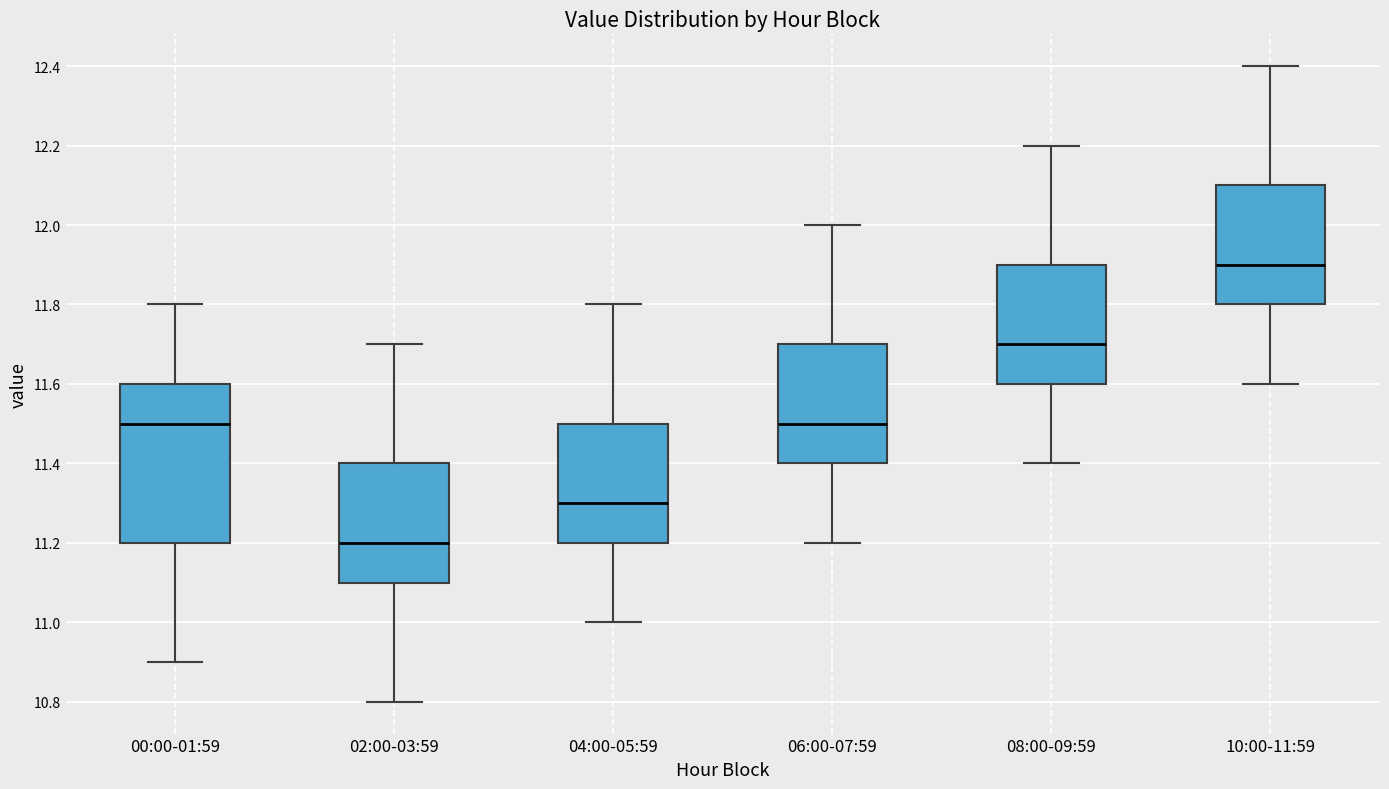

Reading left to right, read every box against the y-axis: the position of its median line, the range the box covers, and the ends of its whiskers. The values are not printed on the chart, so give them approximately, as read against the axis.

00:00-01:59: median 11.5, box 11.2 to 11.6, whiskers 10.9 to 11.8
02:00-03:59: median 11.2, box 11.1 to 11.4, whiskers 10.8 to 11.7
04:00-05:59: median 11.3, box 11.2 to 11.5, whiskers 11.0 to 11.8
06:00-07:59: median 11.5, box 11.4 to 11.7, whiskers 11.2 to 12.0
08:00-09:59: median 11.7, box 11.6 to 11.9, whiskers 11.4 to 12.2
10:00-11:59: median 11.9, box 11.8 to 12.1, whiskers 11.6 to 12.4